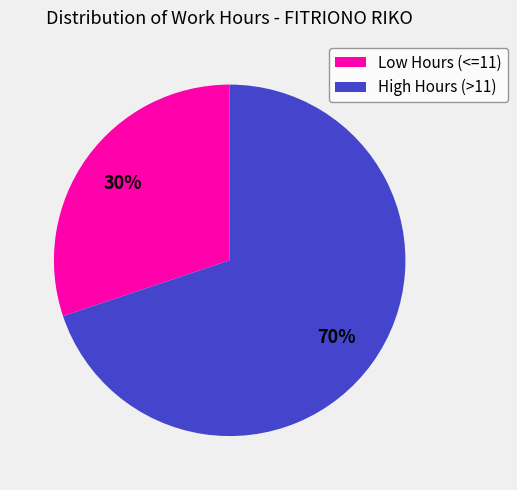

True or false: High Hours (>11) accounts for 75% of the total.

False